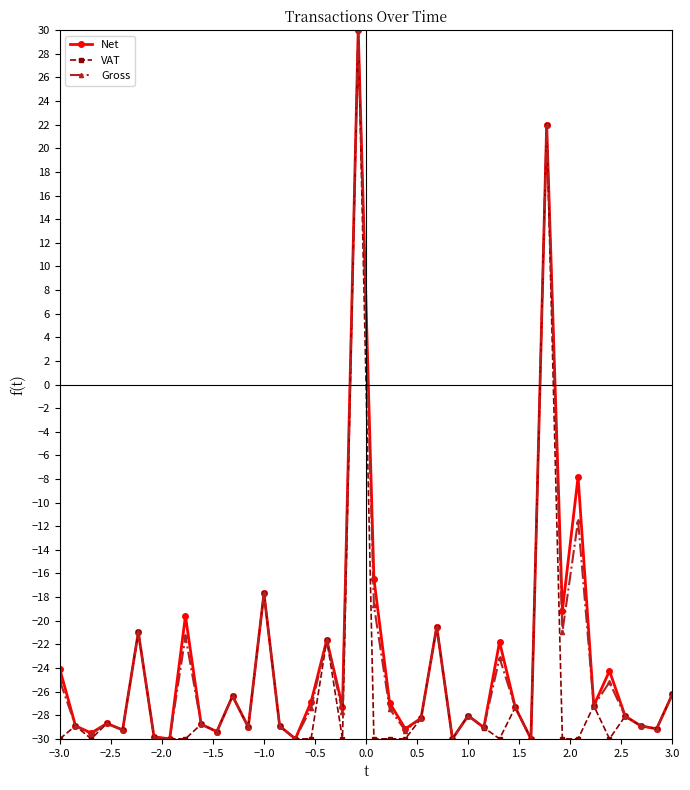

What is the minimum value for VAT?

-30.0